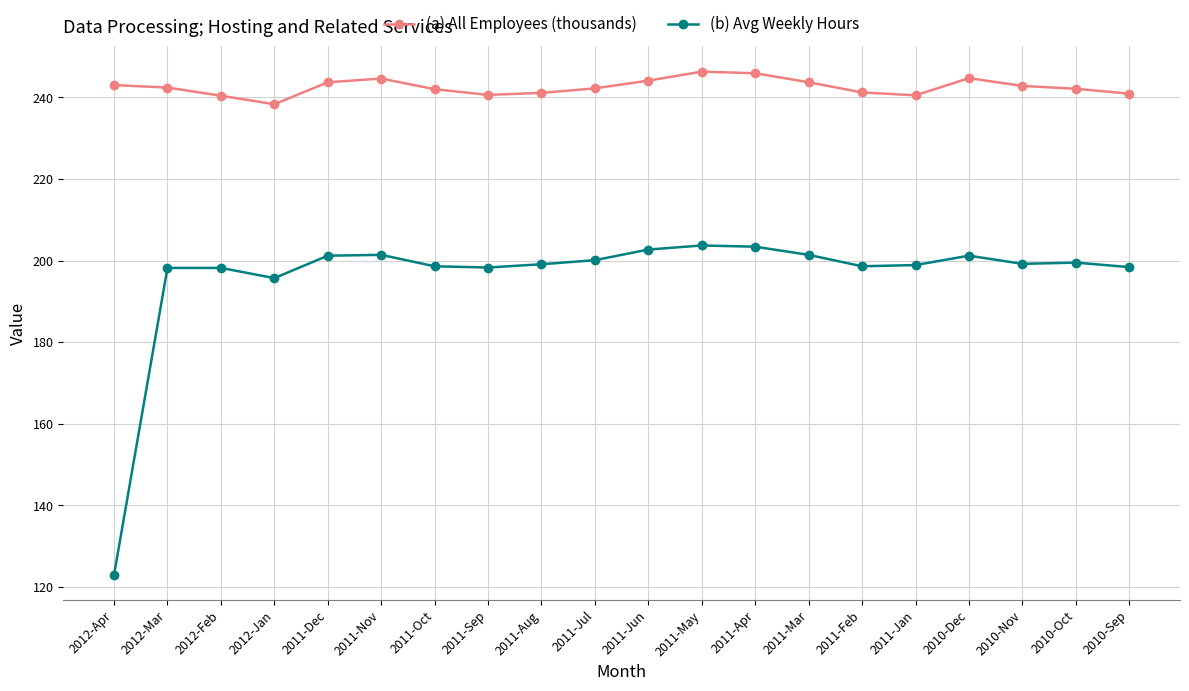

How many lines are shown in the chart?

2